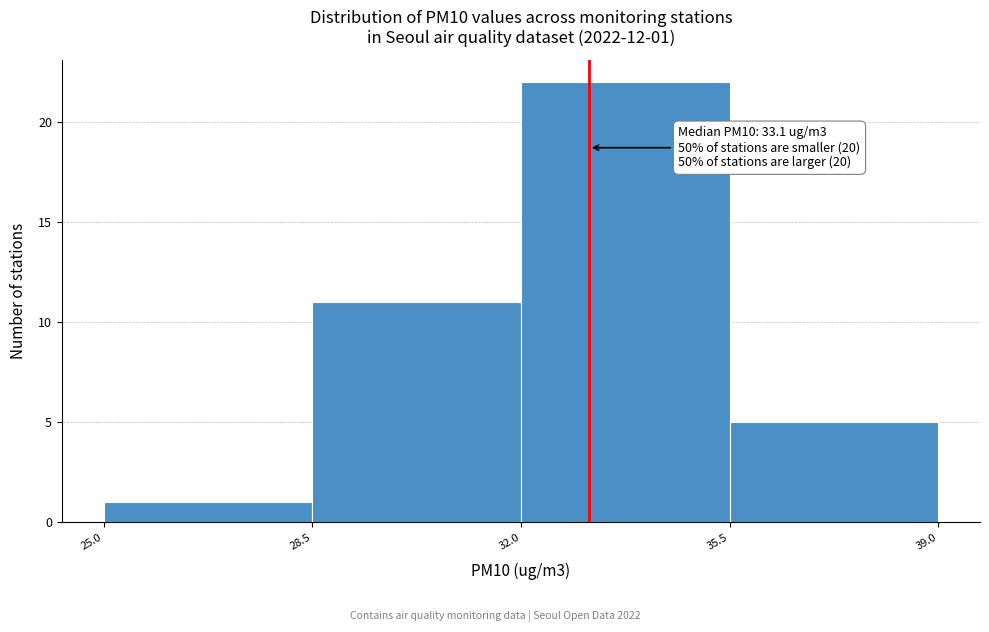

Over which range of the x-axis is the bar tallest?

32.0 to 35.5